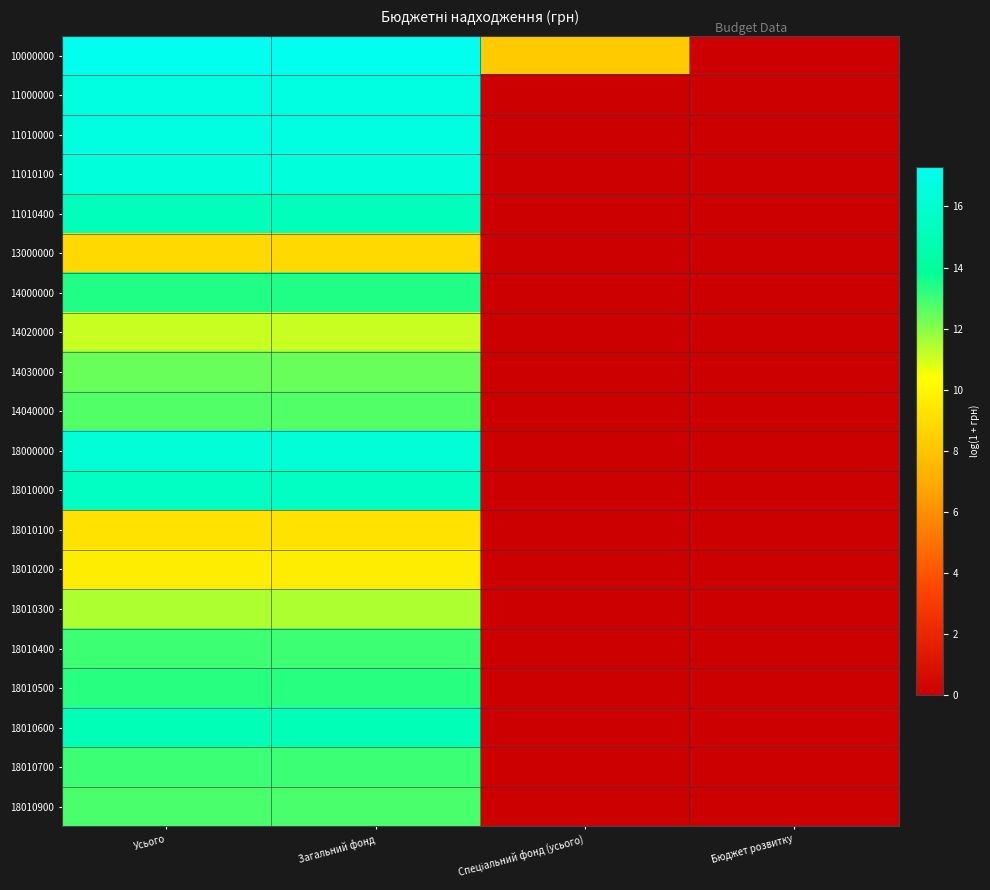

Which series changed the most between Усього and Загальний фонд?

10000000